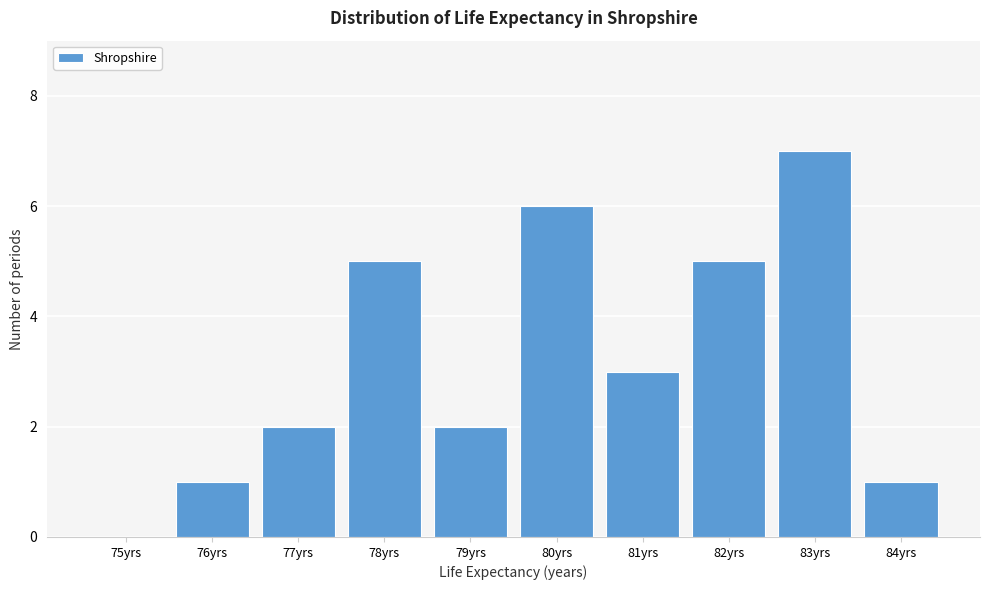

Reading left to right, extract all data points from this chart.

75yrs=0	76yrs=1	77yrs=2	78yrs=5	79yrs=2	80yrs=6	81yrs=3	82yrs=5	83yrs=7	84yrs=1